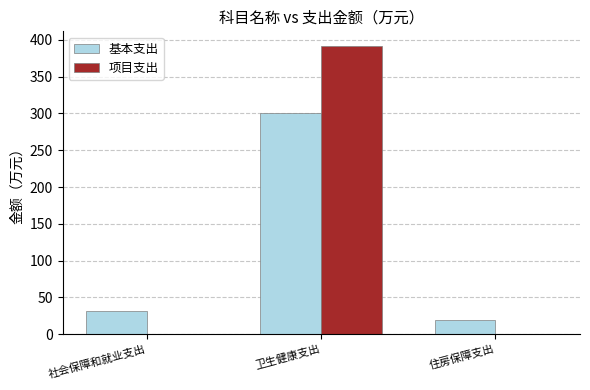

The 项目支出 series shows -266.8 at 社会保障和就业支出. True or false?

False